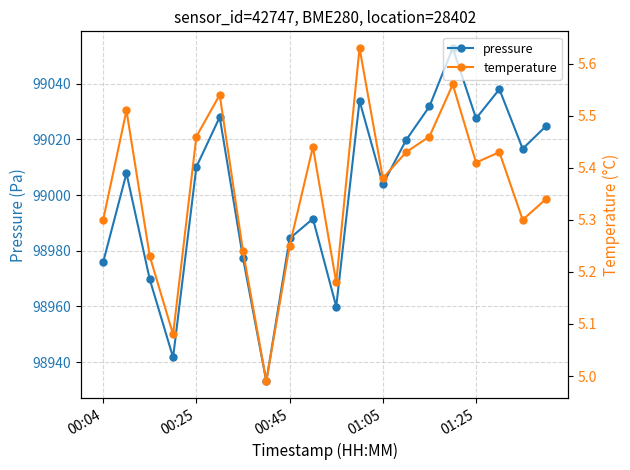

What is the highest value of the pressure series?

99052.9